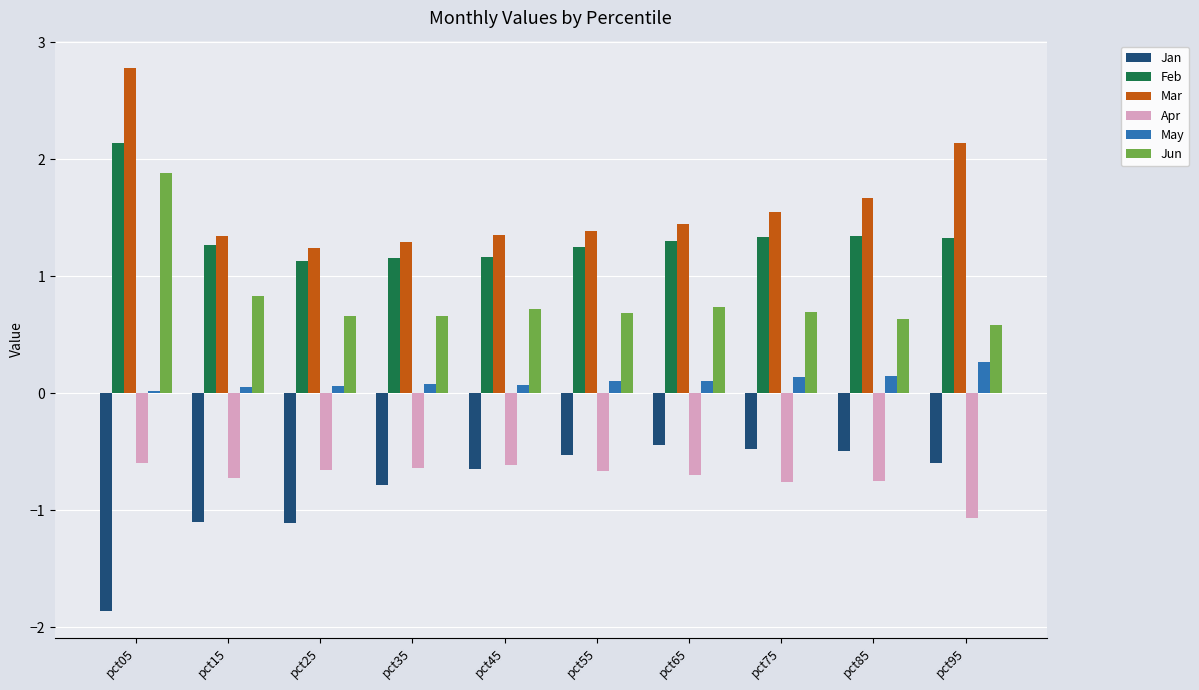

Which series has the largest total across all categories?

Mar